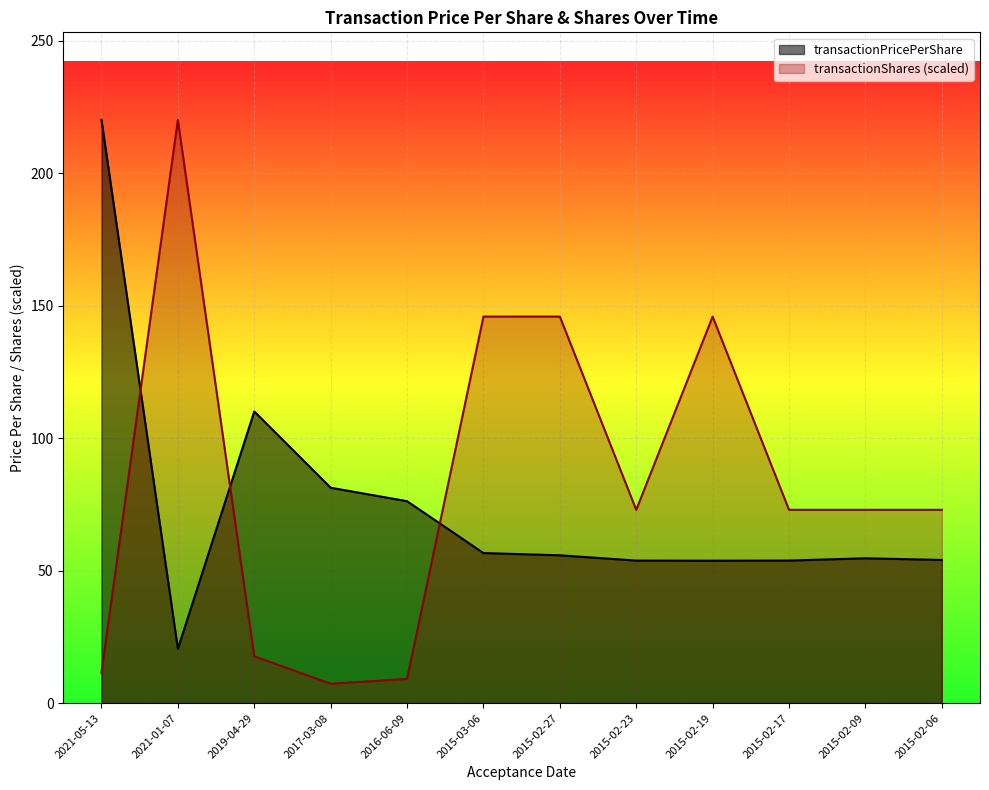

What is the sum of all transactionShares values?

995.5